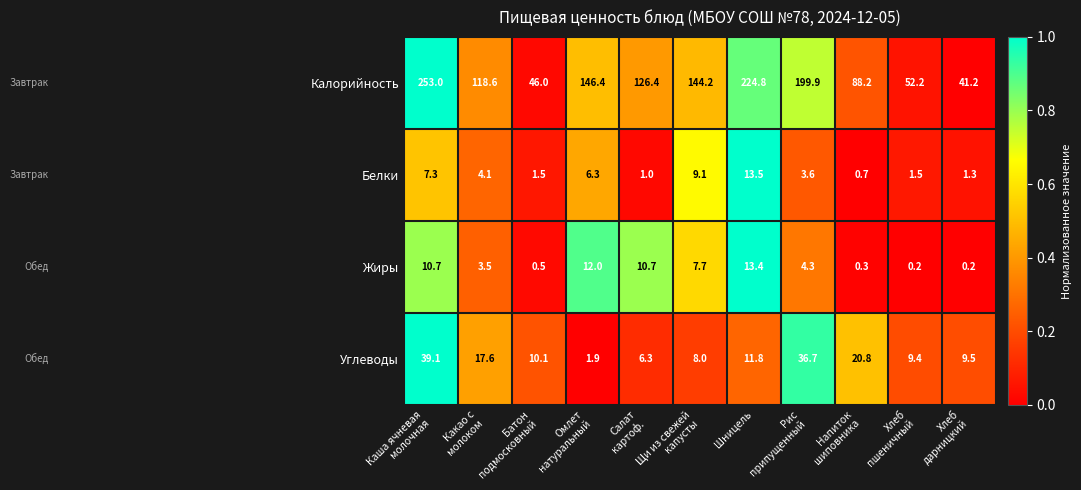

What is the lowest value of the Белки series?

0.7